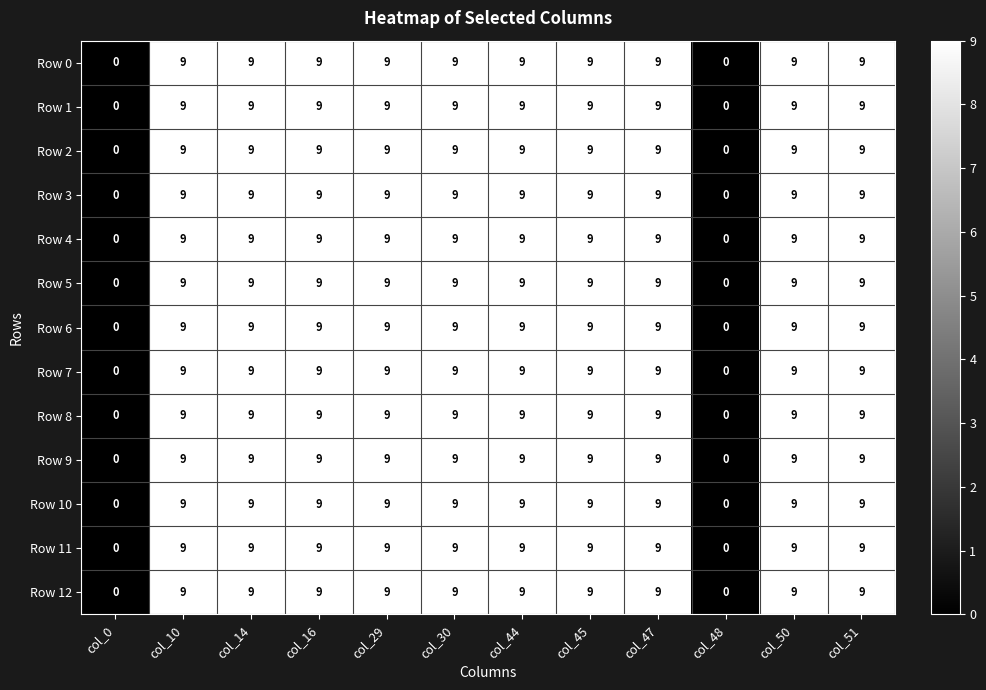

How many Row 7 values are between 9 and 10?

10